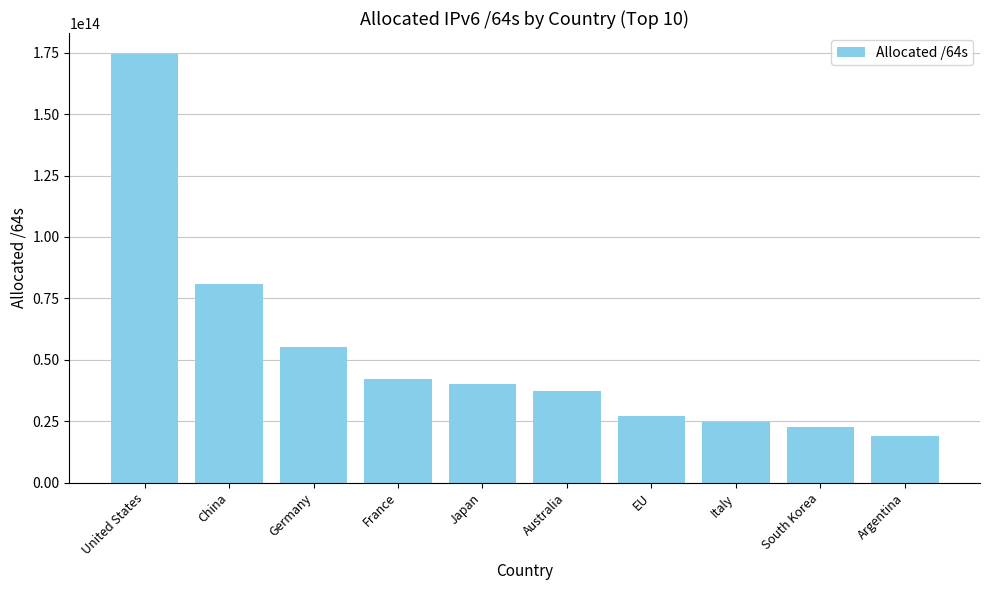

At which label does the data first exceed 40248685035521?

United States